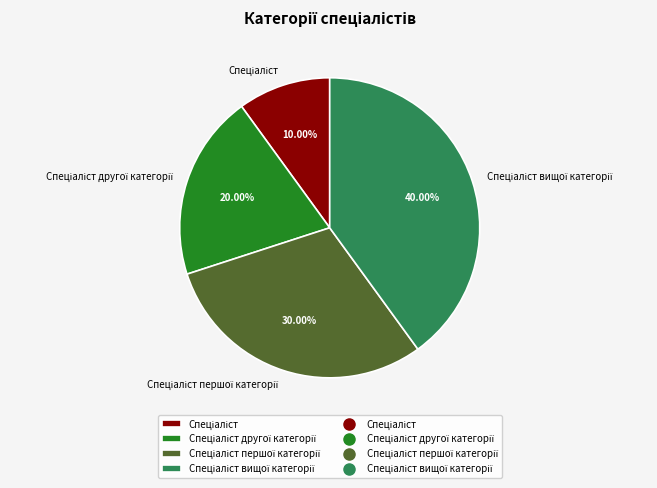

Does any single category account for the majority?

No